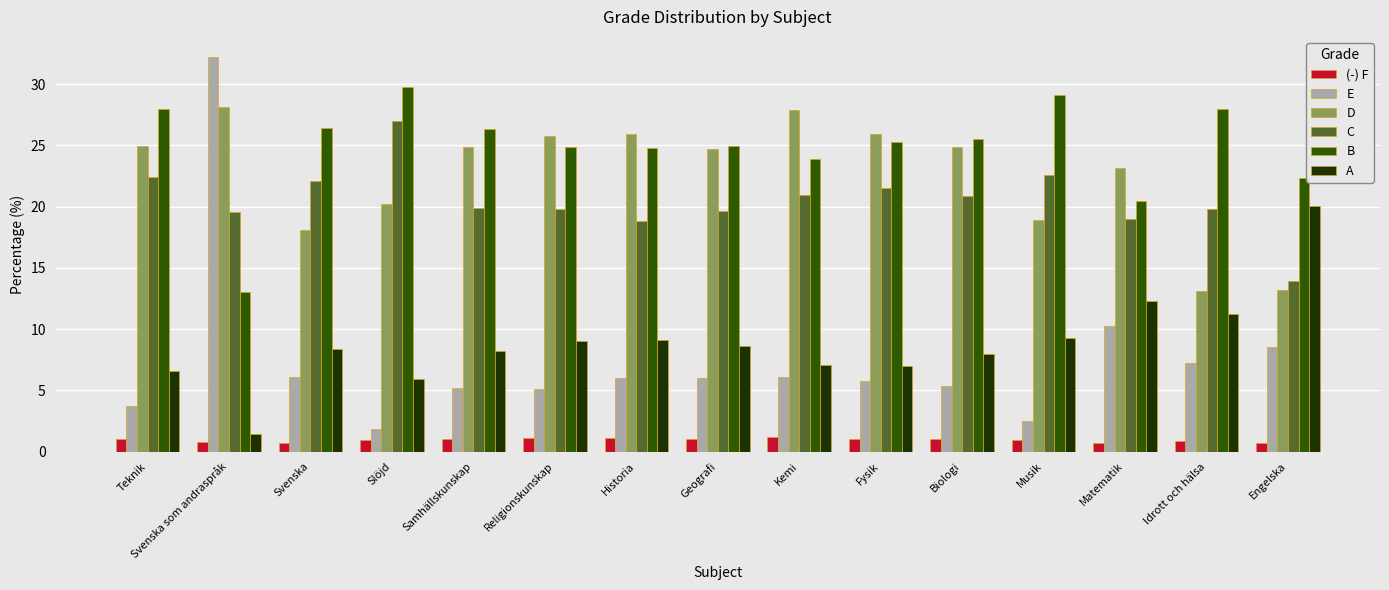

At which category is the sum across all series the highest?

Svenska som andraspråk